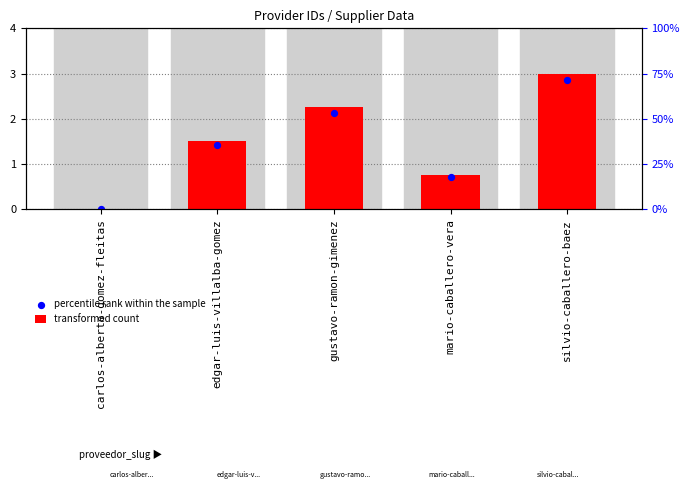

What are all the series names shown in the legend?

transformed count, percentile rank within the sample